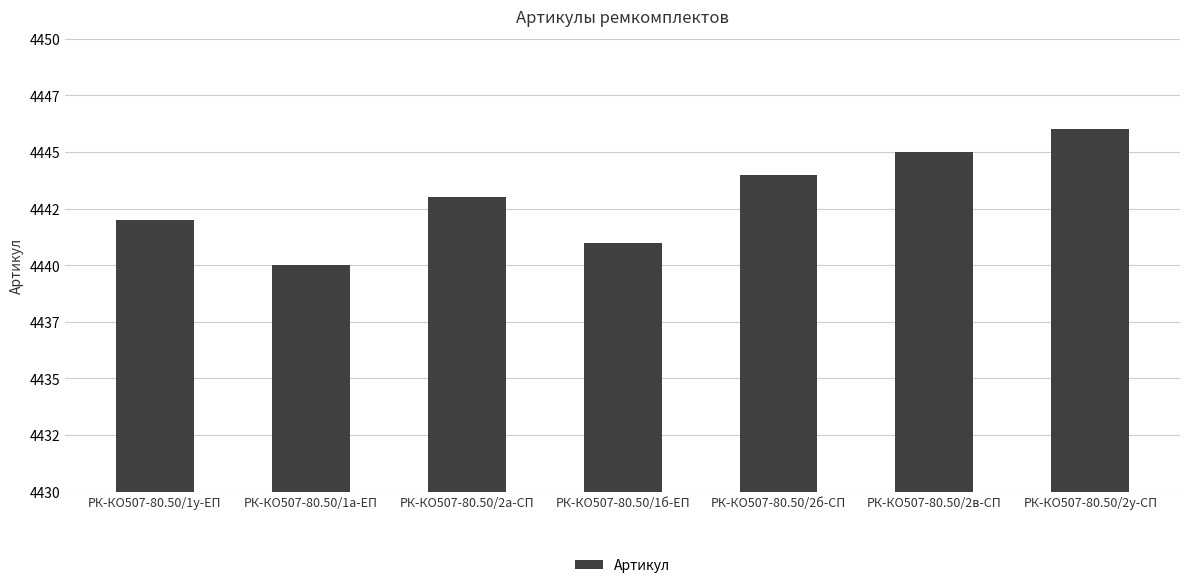

List the labels in order of value, smallest first.

РК-КО507-80.50/1а-ЕП, РК-КО507-80.50/1б-ЕП, РК-КО507-80.50/1у-ЕП, РК-КО507-80.50/2а-СП, РК-КО507-80.50/2б-СП, РК-КО507-80.50/2в-СП, РК-КО507-80.50/2у-СП